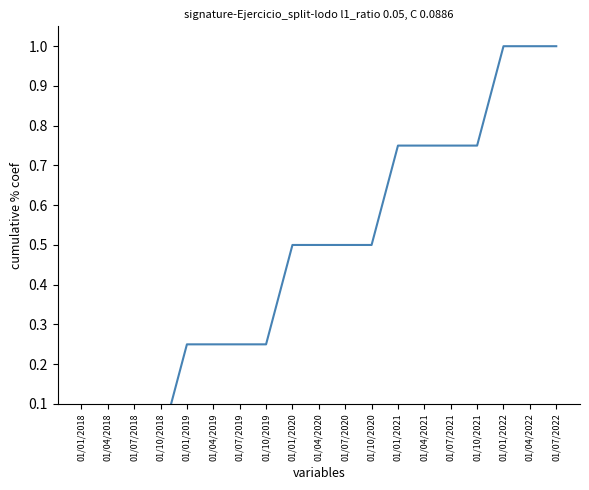

How many distinct data groups are displayed?

1